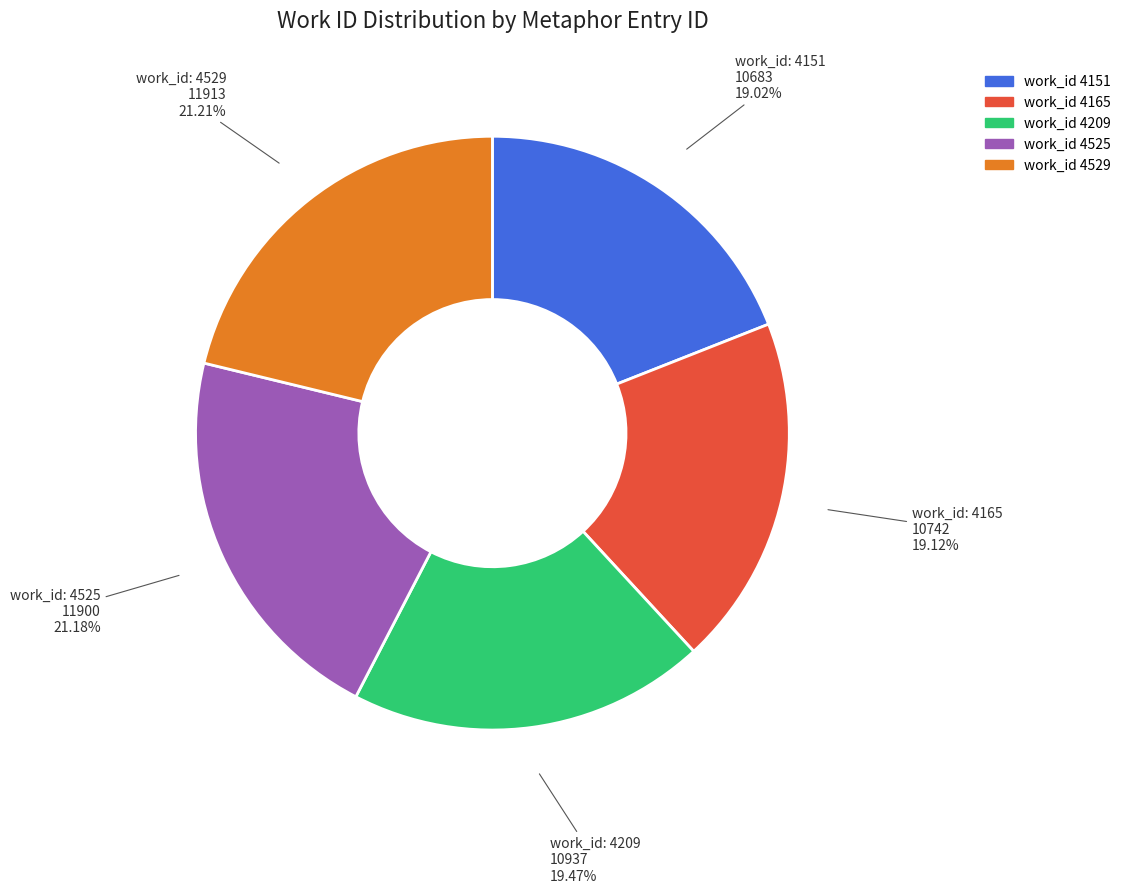

Is there a majority slice in this chart?

No